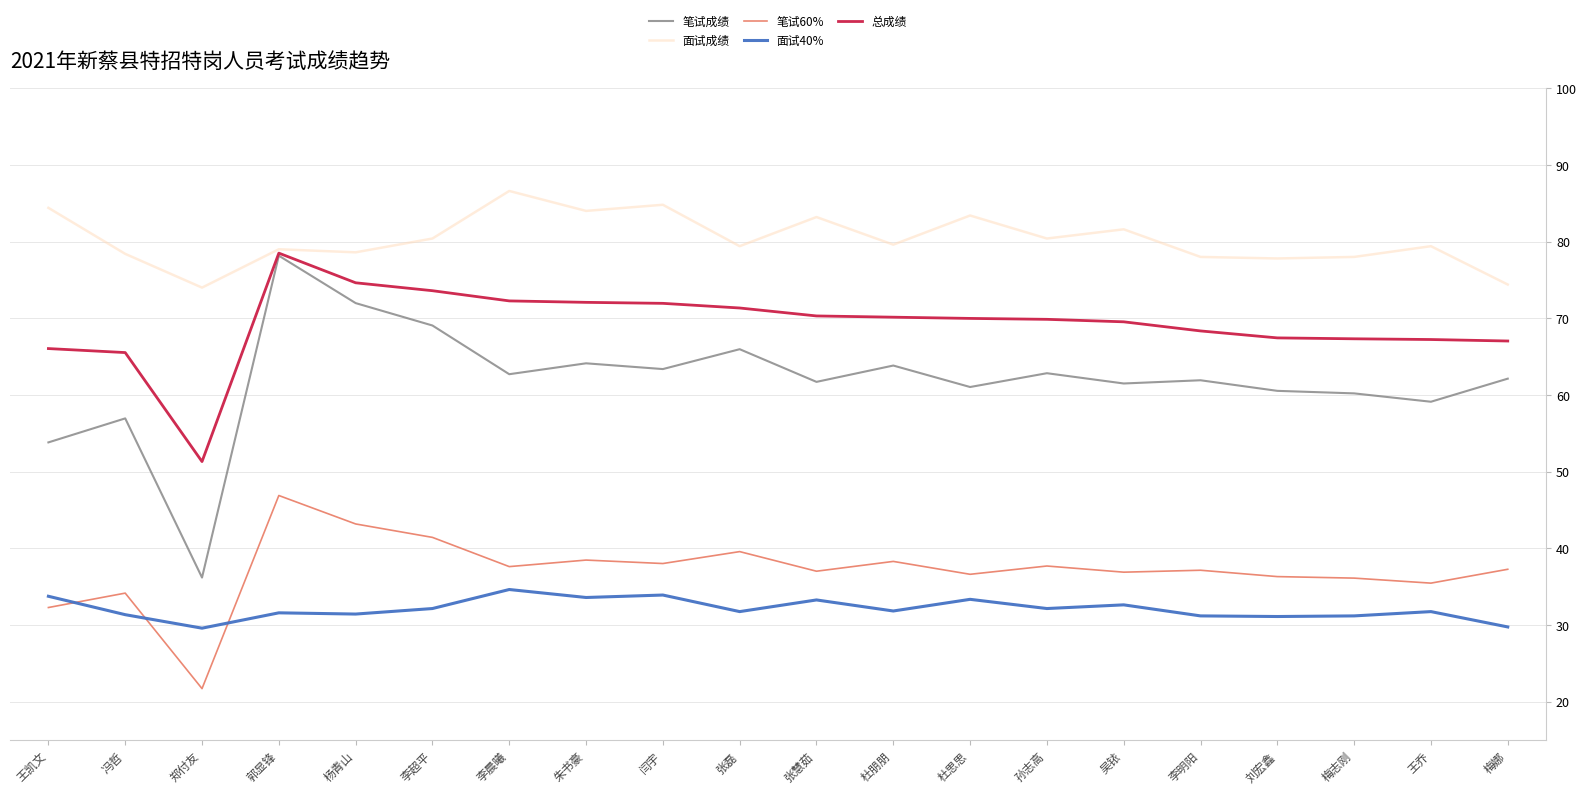

Is the value of 笔试成绩 at 朱书豪 greater than the value of 面试成绩 at 杜思思?

No